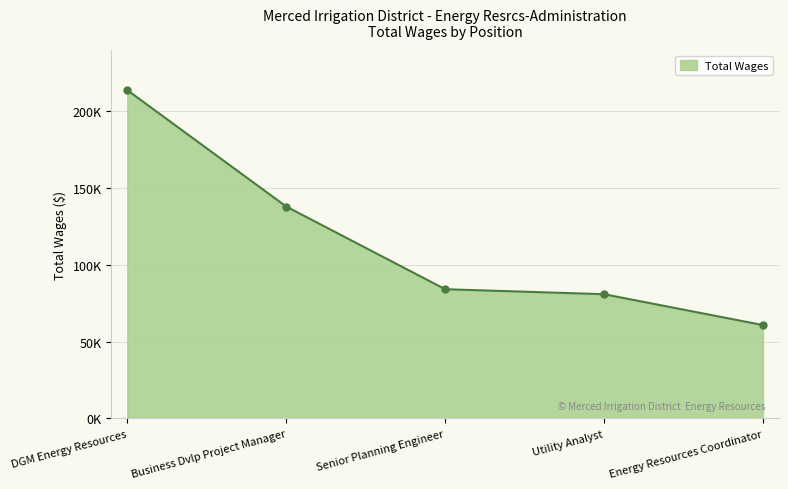

Where does the data first go above 84199?

DGM Energy Resources